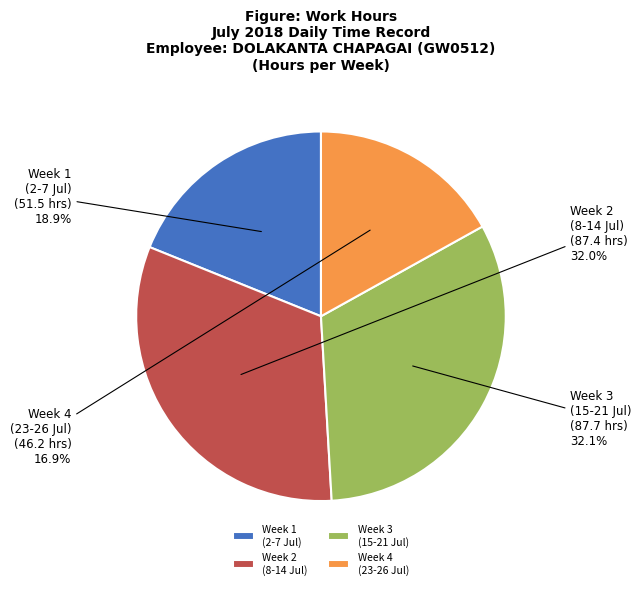

What is the ratio of the value at Week 3 (15-21 Jul) to the value at Week 1 (2-7 Jul)?

1.7